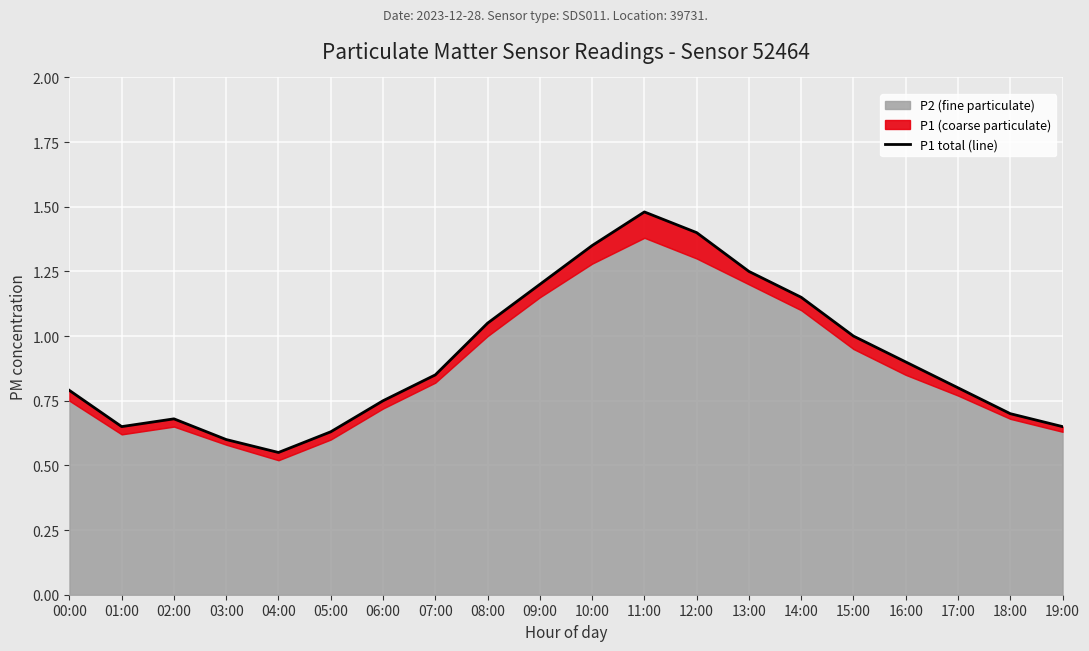

At which category does the data reach its first local peak?

02:00